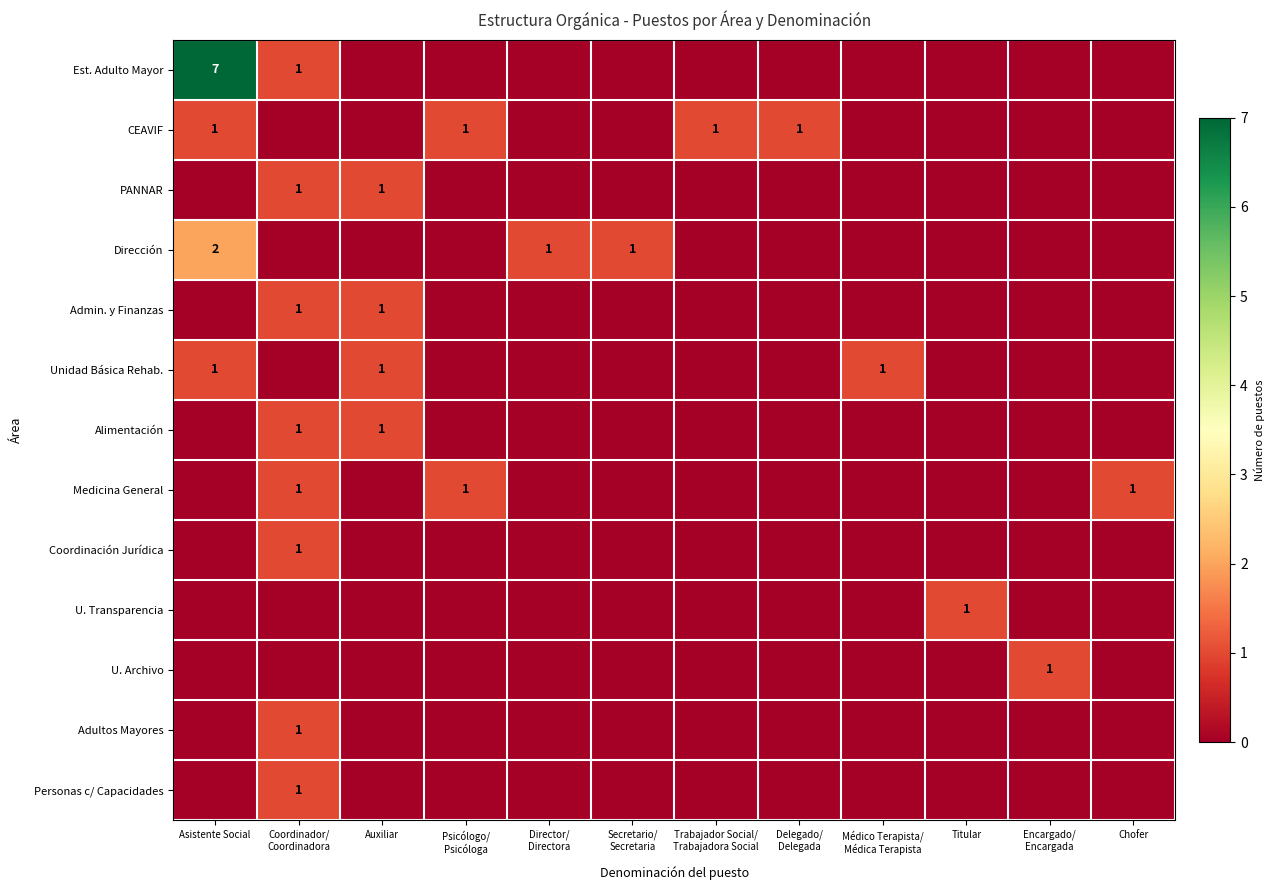

Which category has the lowest value in the Alimentación series?

Asistente Social